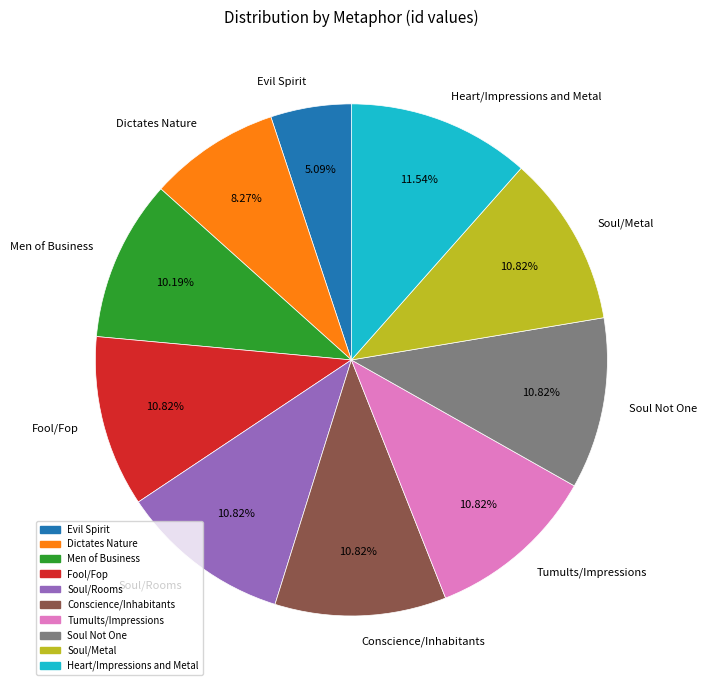

Which slice is the largest?

Heart/Impressions and Metal